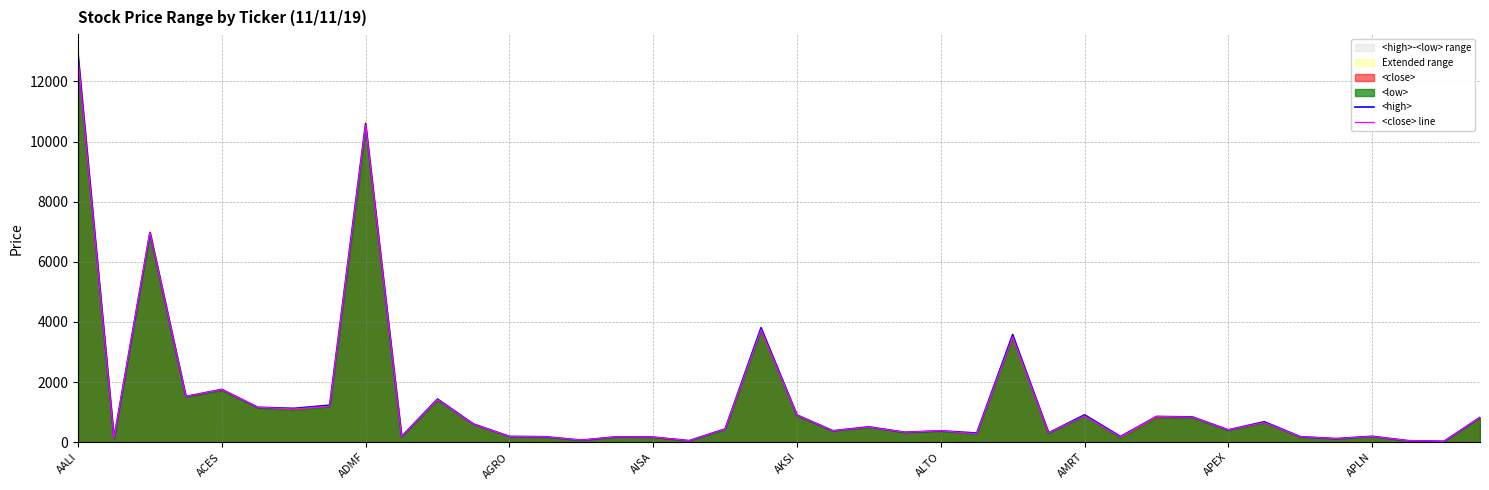

At which label does <close> line reach its peak?

AALI